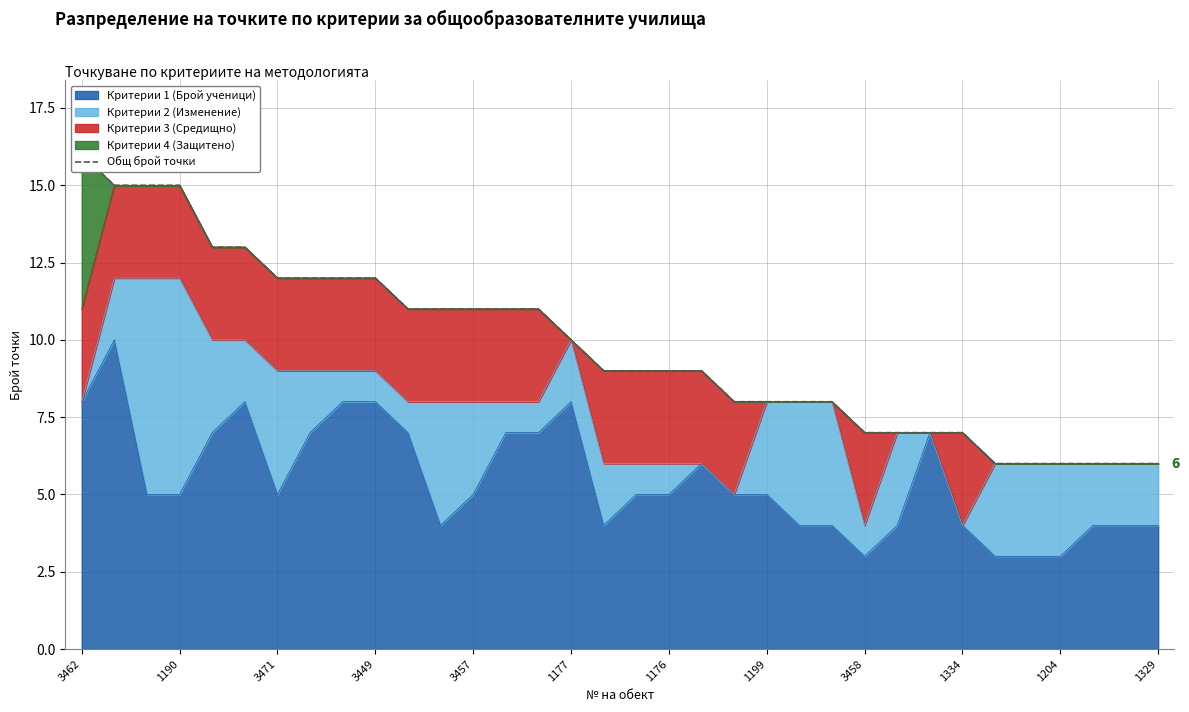

How many data points are less than 9?

14